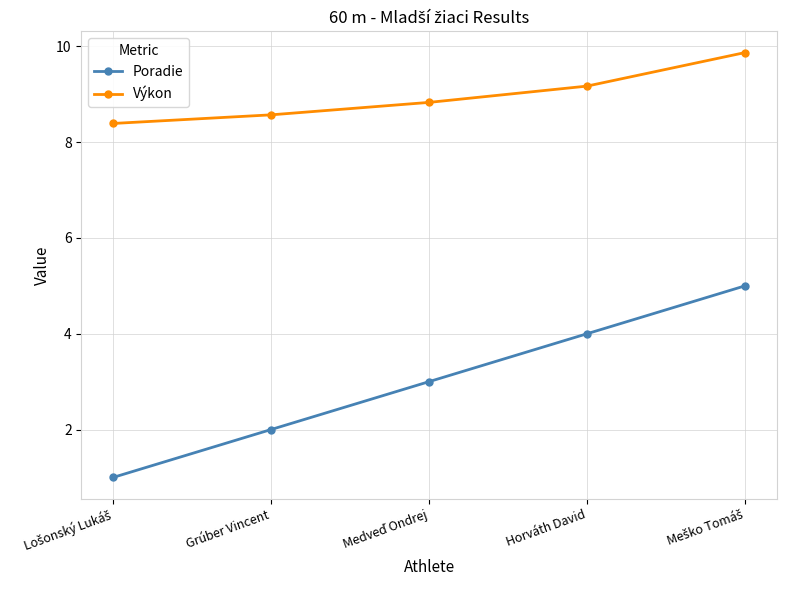

How many Výkon values are between 8 and 9?

3